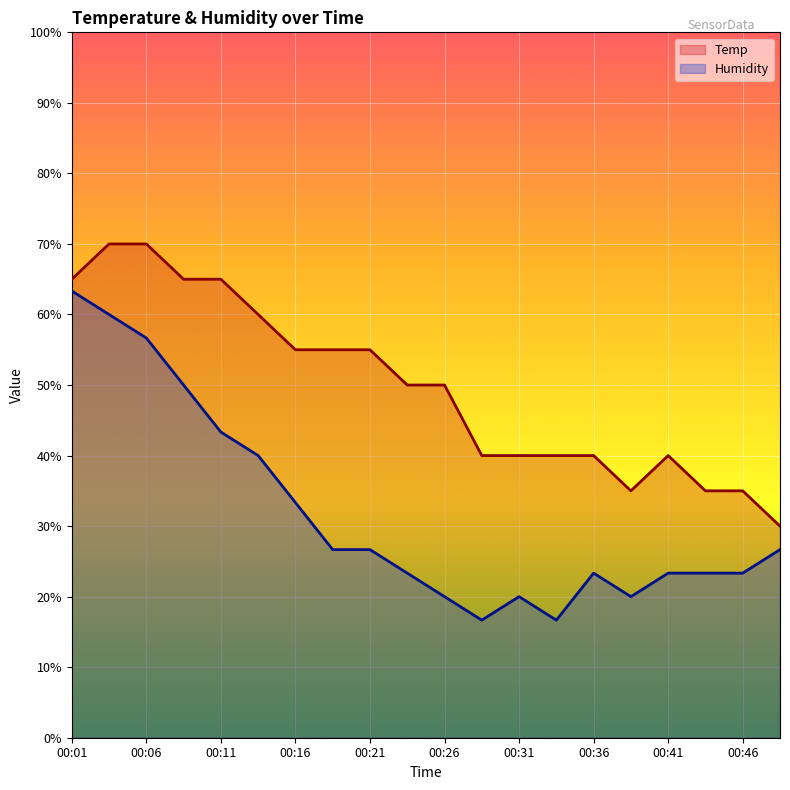

Does the chart display data point markers on the line(s)?

No